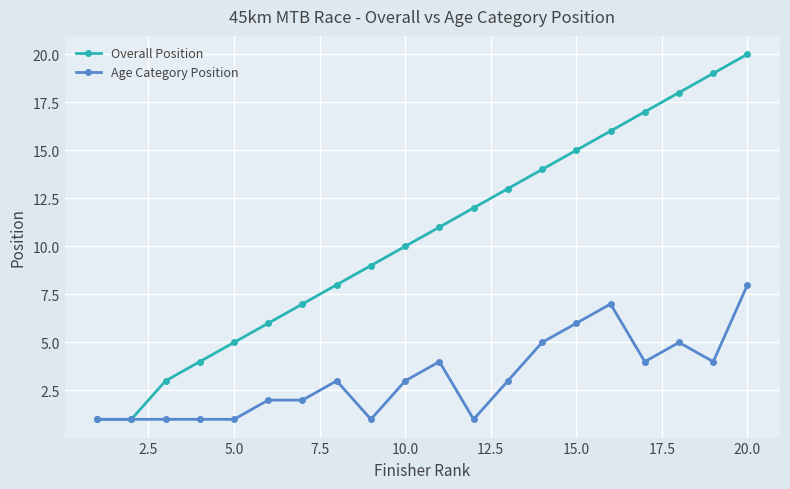

What is the sum of all Age Category Position values?

63